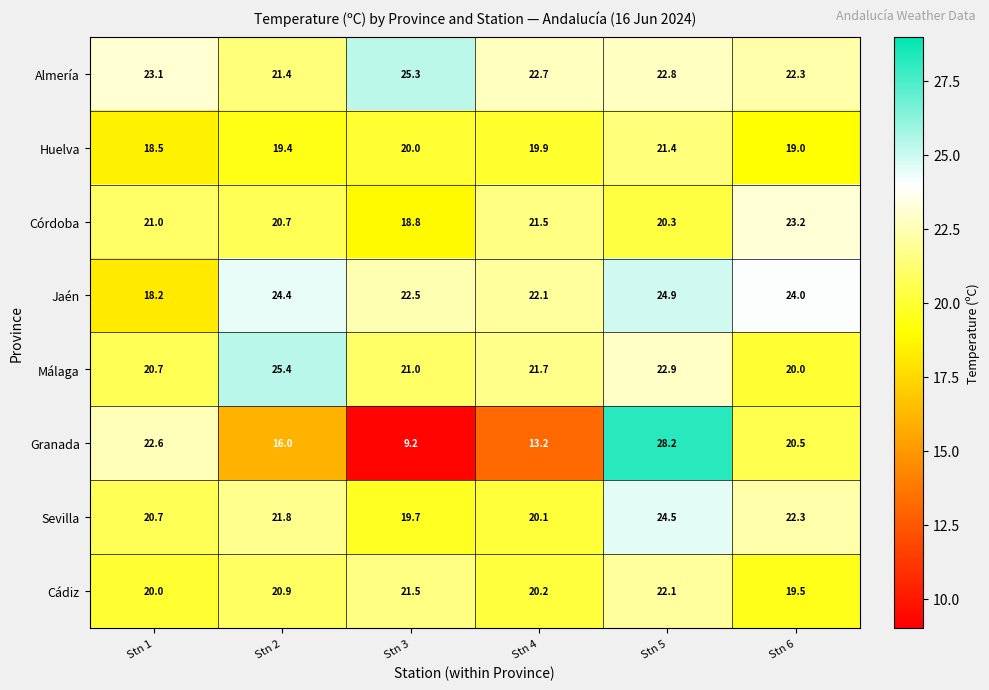

What is the smallest value displayed?

9.2